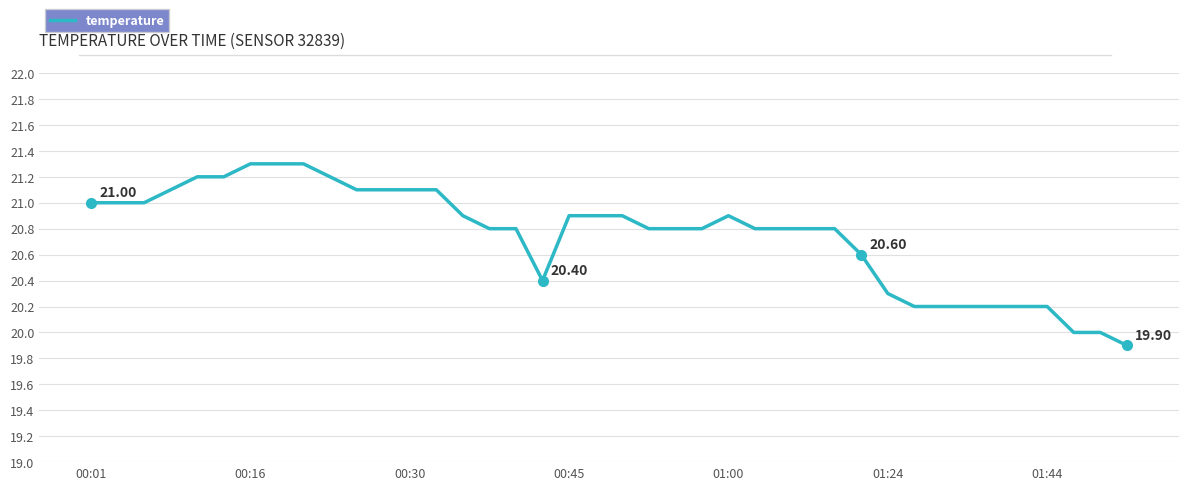

What is the difference between the maximum and minimum values?

1.4